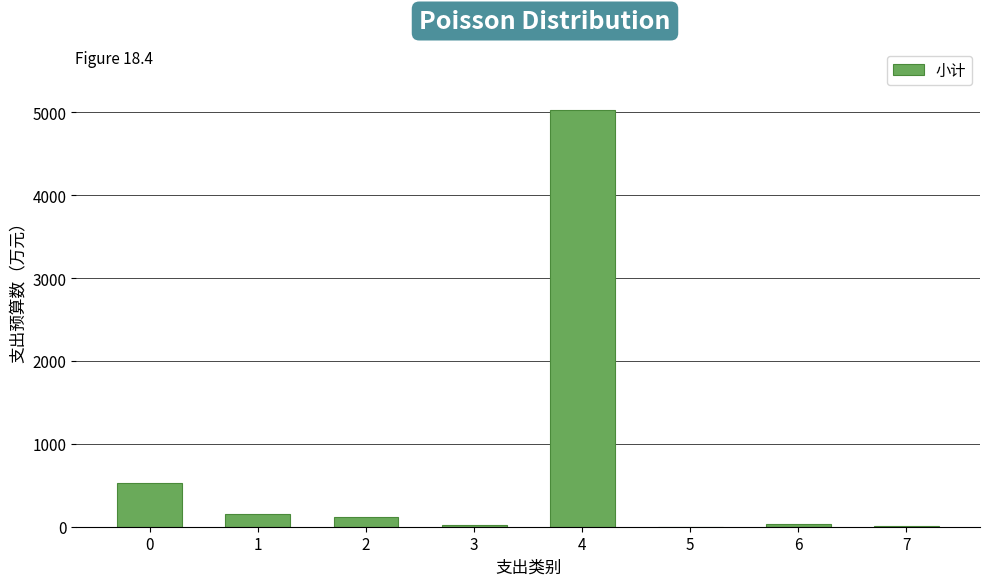

What is the sum of all values?

5870.4